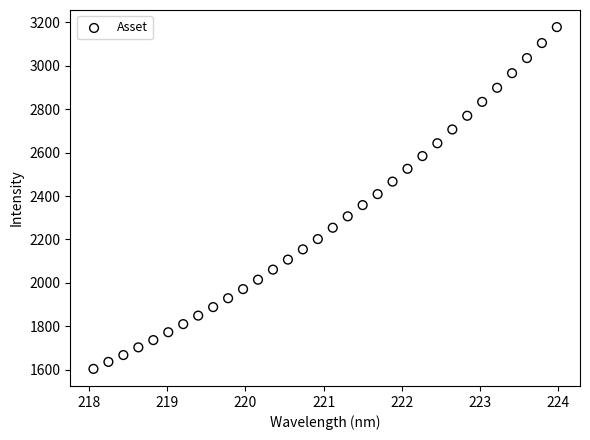

What is the range of Y values (max minus min)?

1575.0